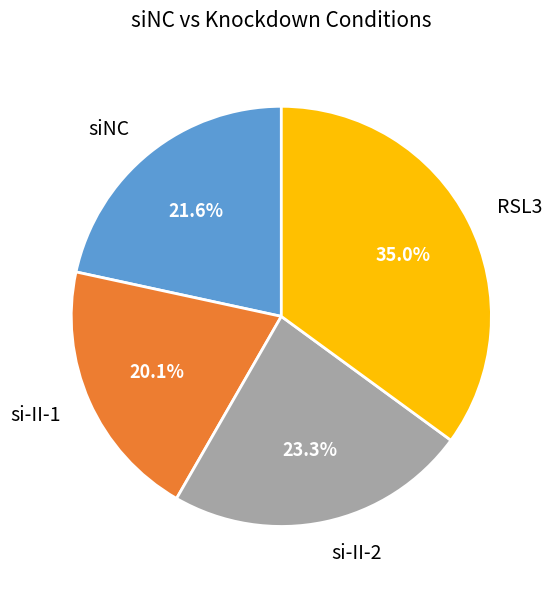

How much of the chart is everything except si-II-2?

76.7%